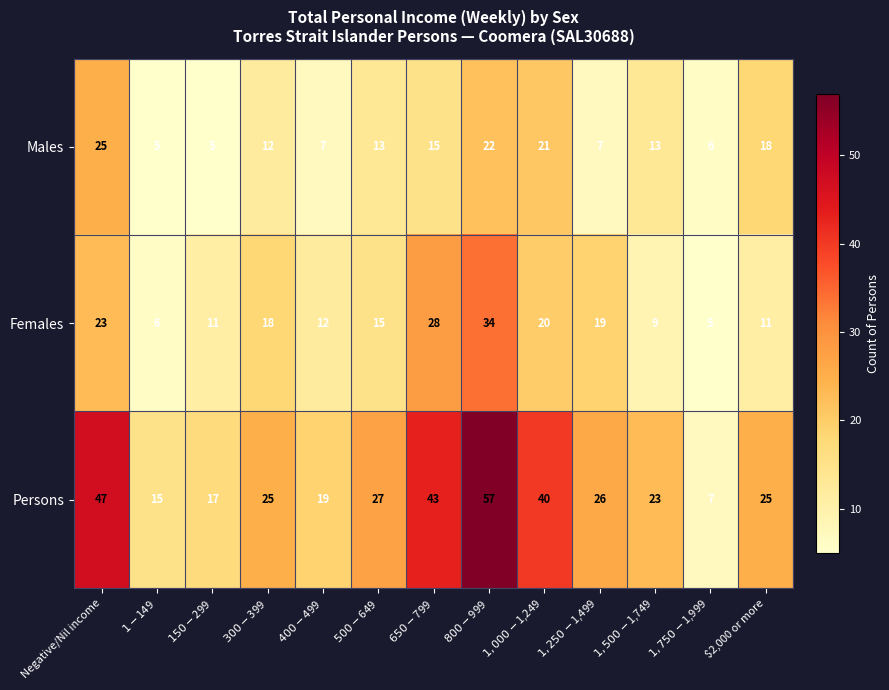

Which series has the largest range (max minus min)?

Persons